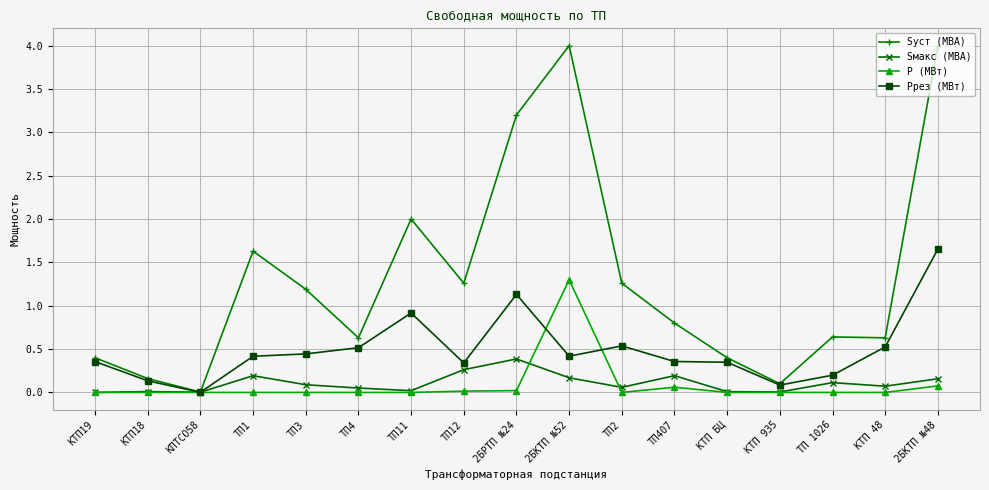

Which series has the largest total across all categories?

Sуст (МВА)